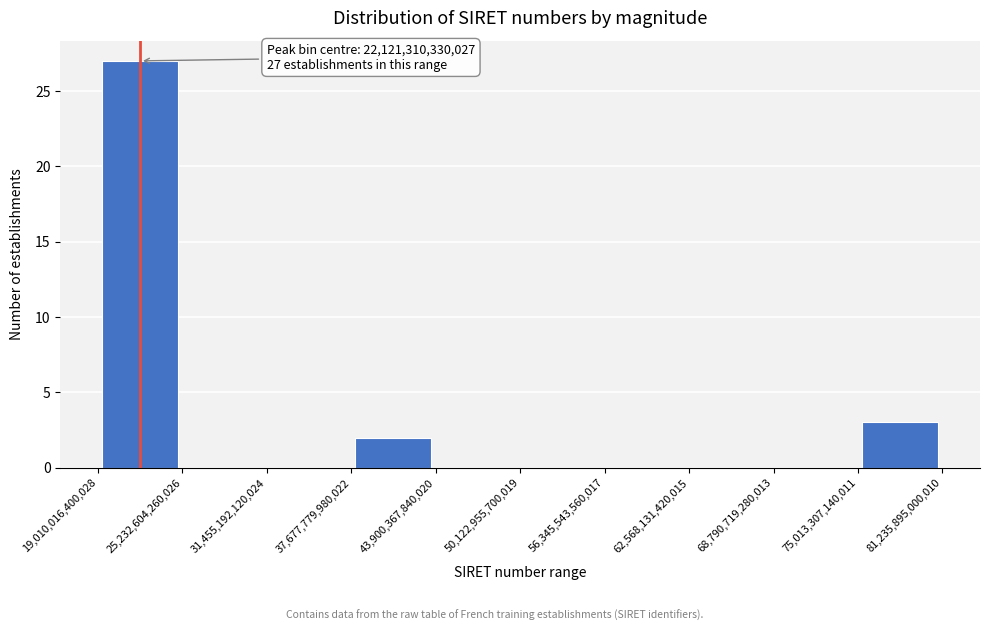

Over which range of the x-axis is the bar tallest?

19,010,016,400,028 to 25,232,604,260,026